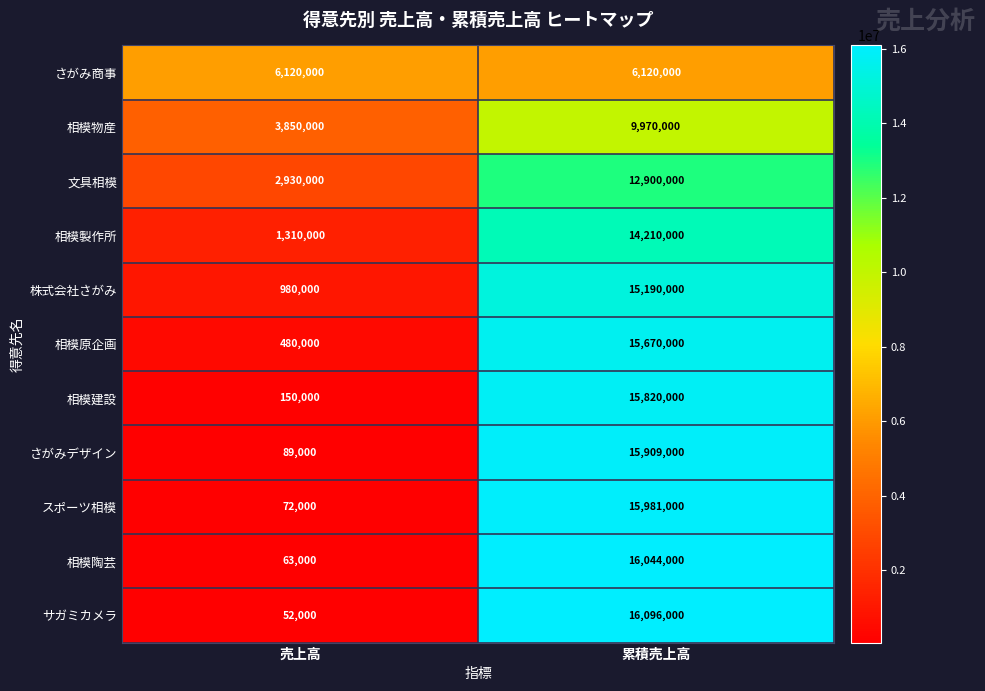

At which label is 相模製作所 closest to 7760000?

売上高